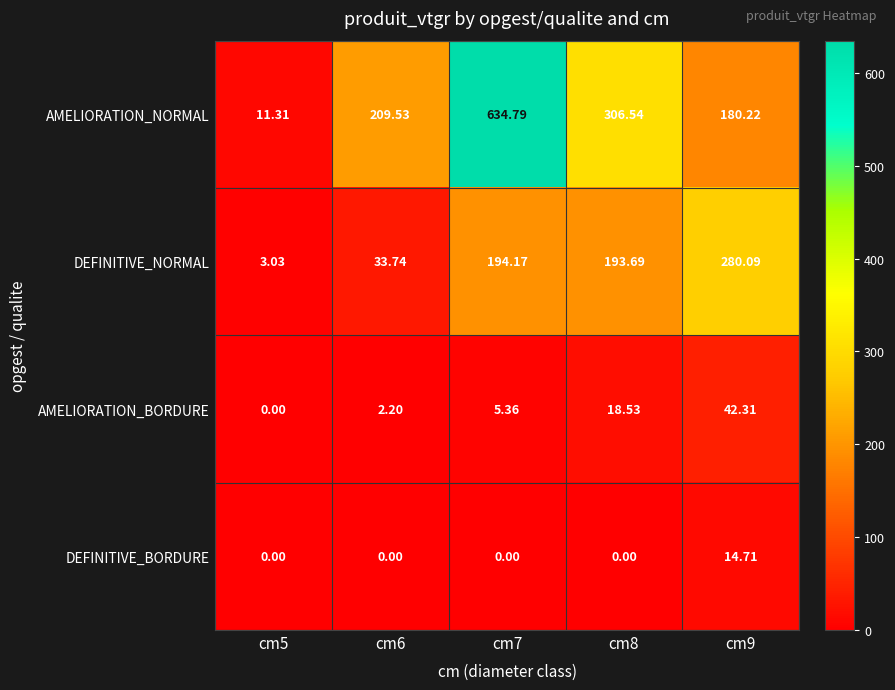

List the series in order of their peak value, highest first.

AMELIORATION_NORMAL, DEFINITIVE_NORMAL, AMELIORATION_BORDURE, DEFINITIVE_BORDURE